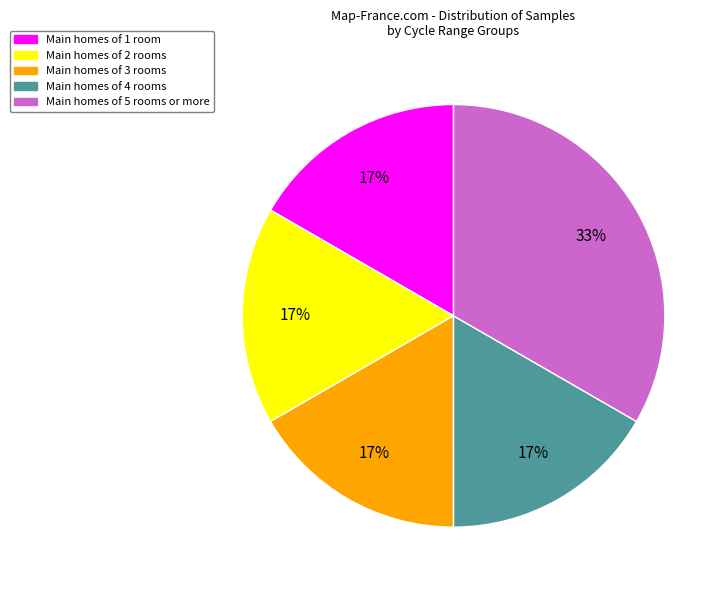

Is there a majority slice in this chart?

No